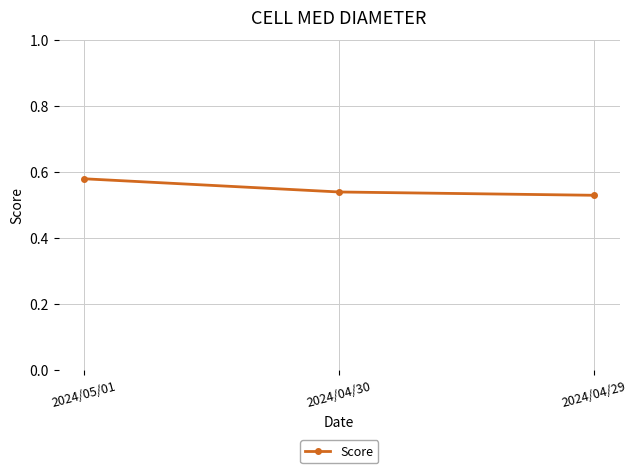

How many lines are shown in the chart?

1